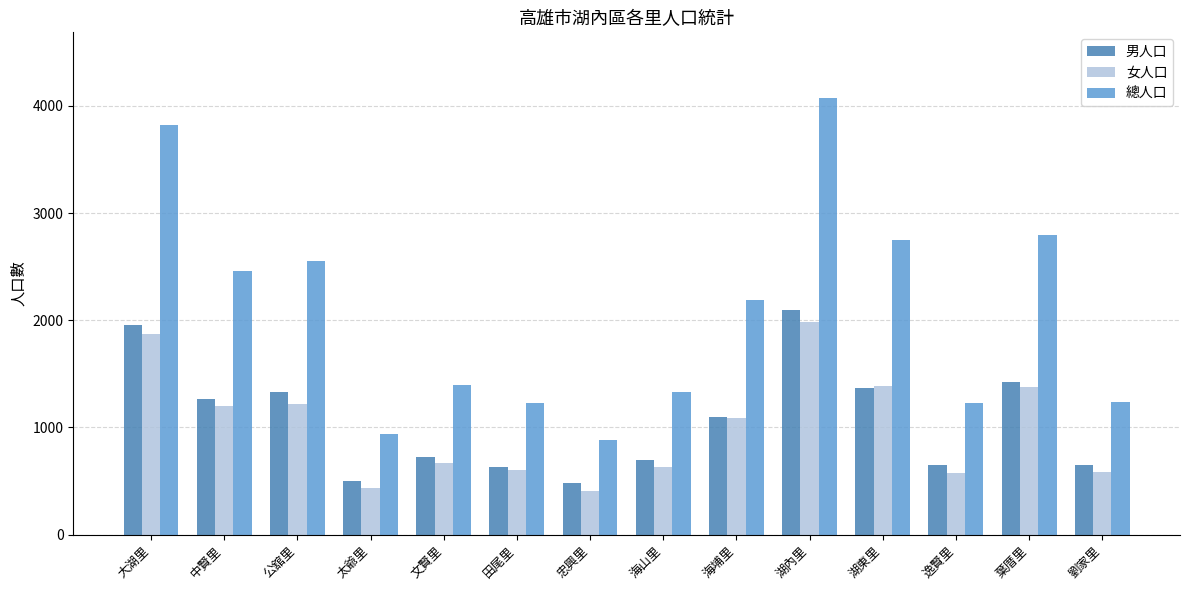

Where does the 總人口 series first go above 2185?

大湖里